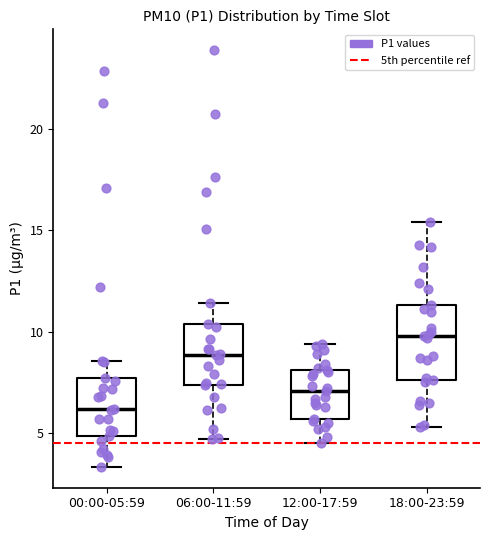

Reading left to right, read every box against the y-axis: the position of its median line, the range the box covers, and the ends of its whiskers. The values are not printed on the chart, so give them approximately, as read against the axis.

00:00-05:59: median 6.0, box 5.0 to 7.5, whiskers 3.5 to 8.5
06:00-11:59: median 9.0, box 7.5 to 10.5, whiskers 4.5 to 11.5
12:00-17:59: median 7.0, box 5.5 to 8.0, whiskers 4.5 to 9.5
18:00-23:59: median 10.0, box 7.5 to 11.5, whiskers 5.5 to 15.5